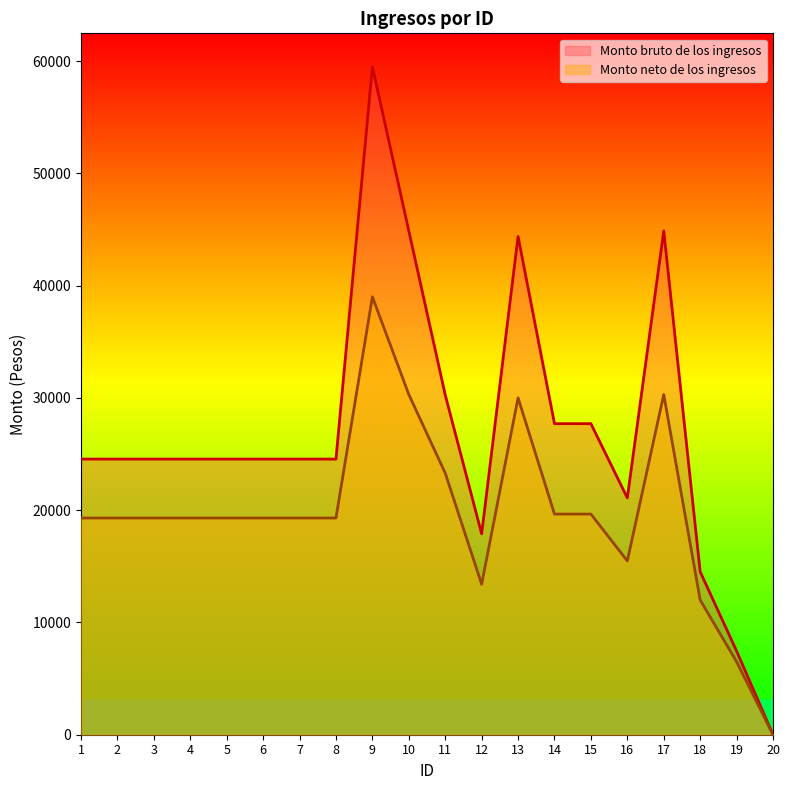

How many lines are shown in the chart?

2